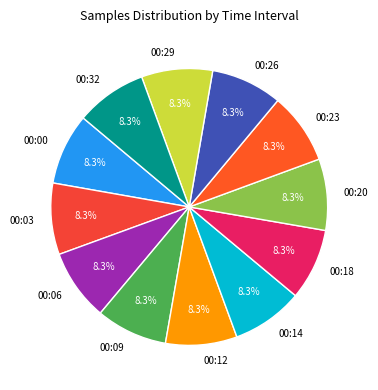

Is the sum of 00:09 and 00:18 greater than half?

No